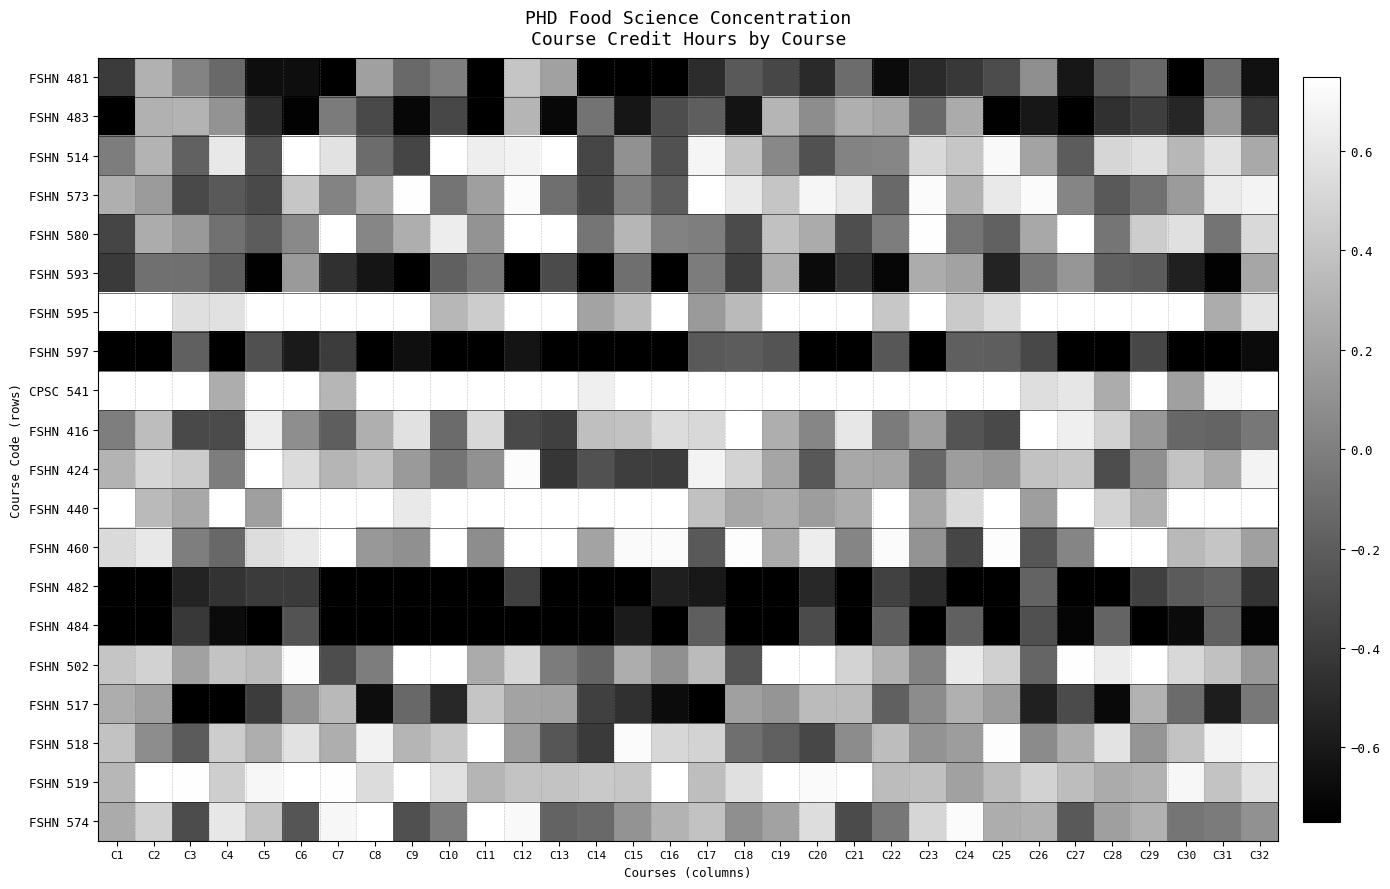

At which category does the chart reach its minimum across all series?

C7